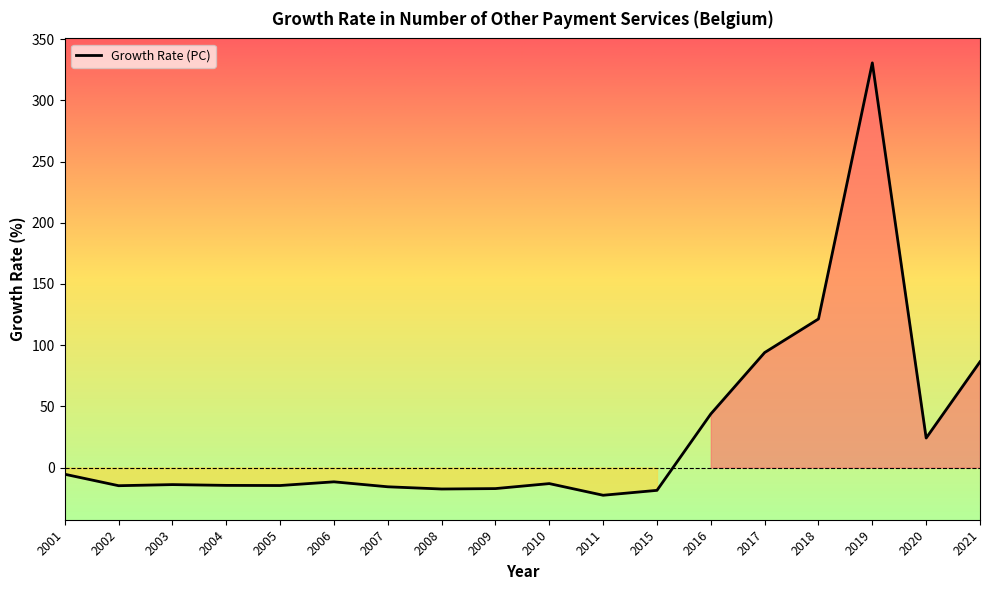

The chart shows a value of -5.5 at 2001. True or false?

True